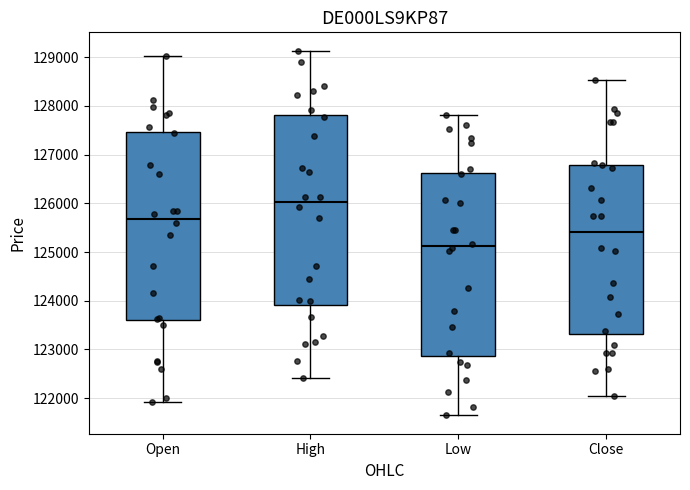

Reading left to right, read every box against the y-axis: the position of its median line, the range the box covers, and the ends of its whiskers. The values are not printed on the chart, so give them approximately, as read against the axis.

Open: median 125700, box 123600 to 127500, whiskers 121900 to 129000
High: median 126000, box 123900 to 127800, whiskers 122400 to 129100
Low: median 125100, box 122900 to 126600, whiskers 121600 to 127800
Close: median 125400, box 123300 to 126800, whiskers 122100 to 128500